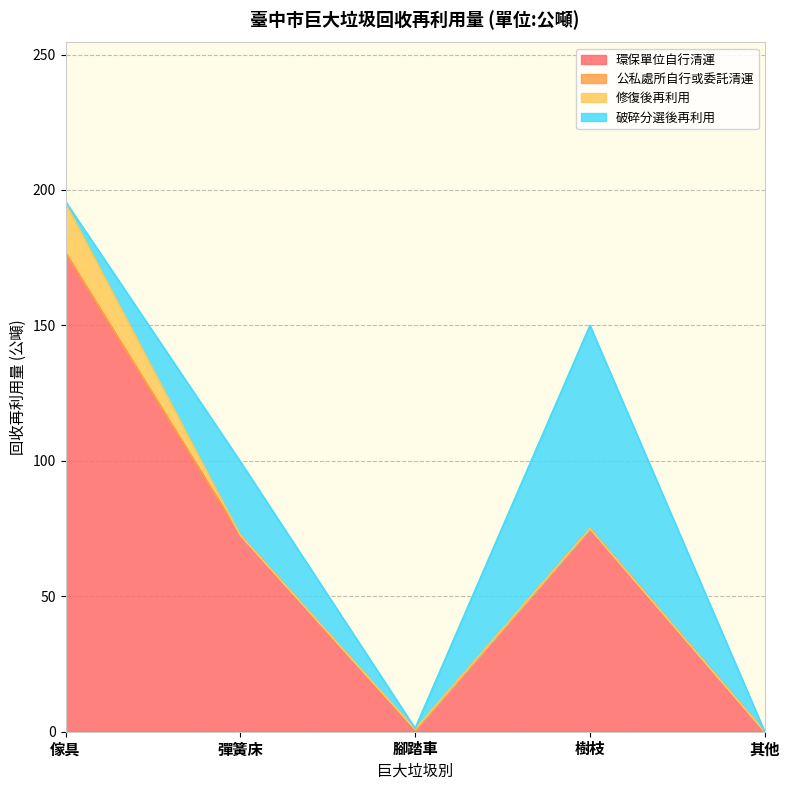

Does the chart have visible grid lines?

Yes